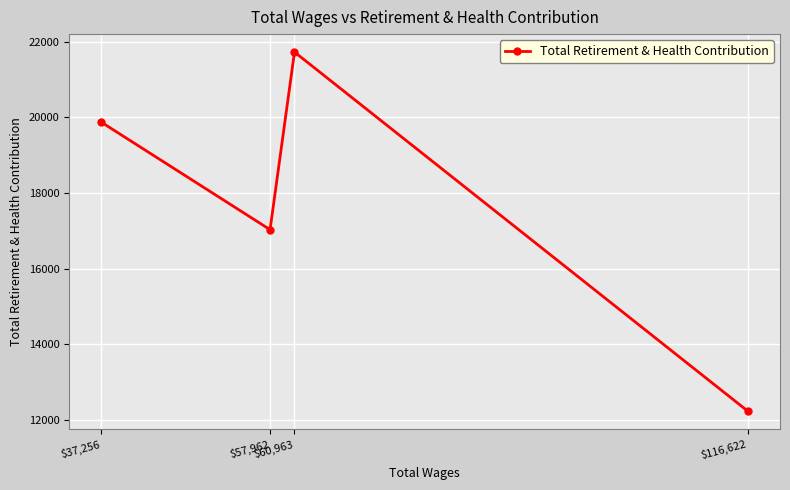

The chart shows a value of 16909 at $116,622. True or false?

False